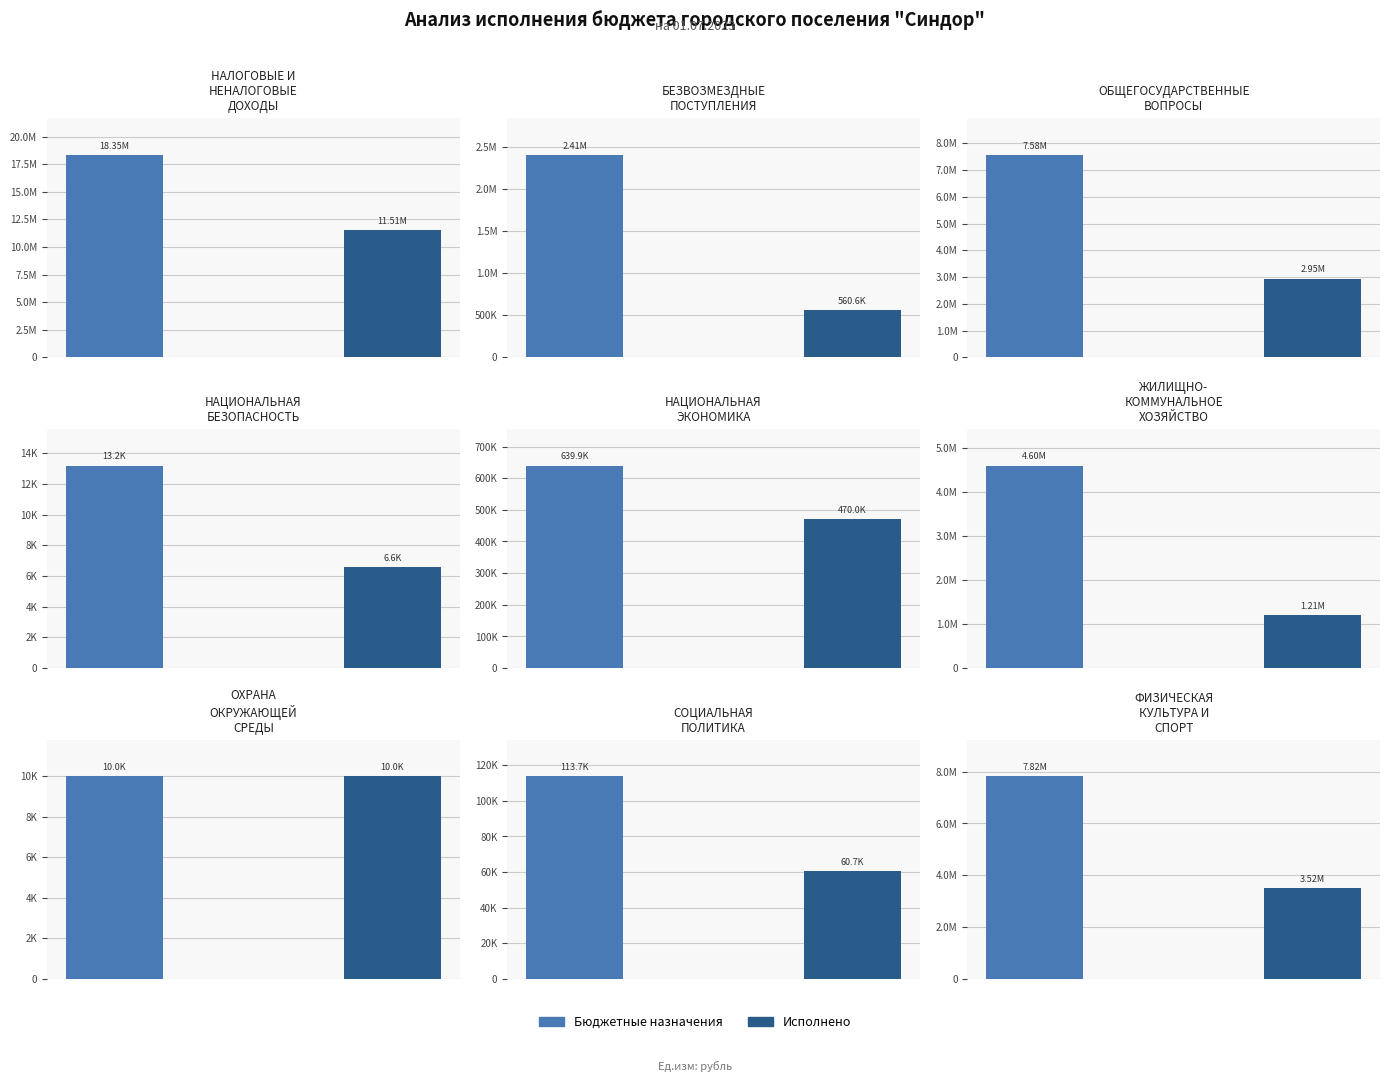

What position from the right is СОЦИАЛЬНАЯ
ПОЛИТИКА?

2